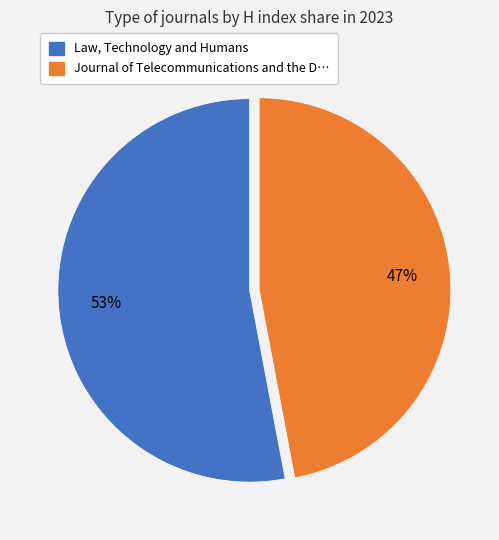

Combined, do Law, Technology and Humans and Journal of Telecommunications and the D… account for over 50%?

Yes